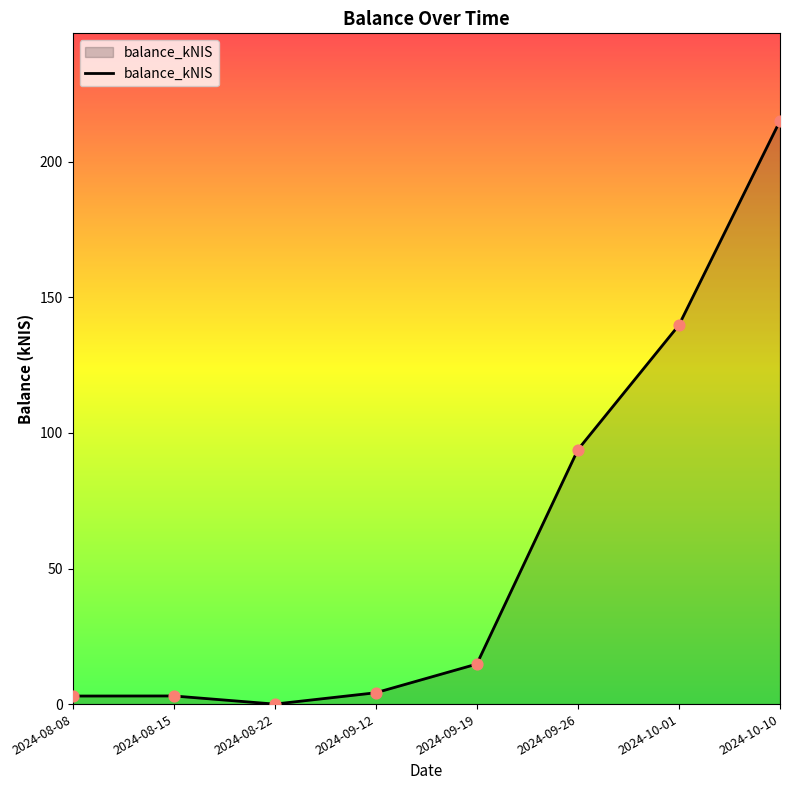

Which has a higher value, 2024-09-19 or 2024-10-10?

2024-10-10